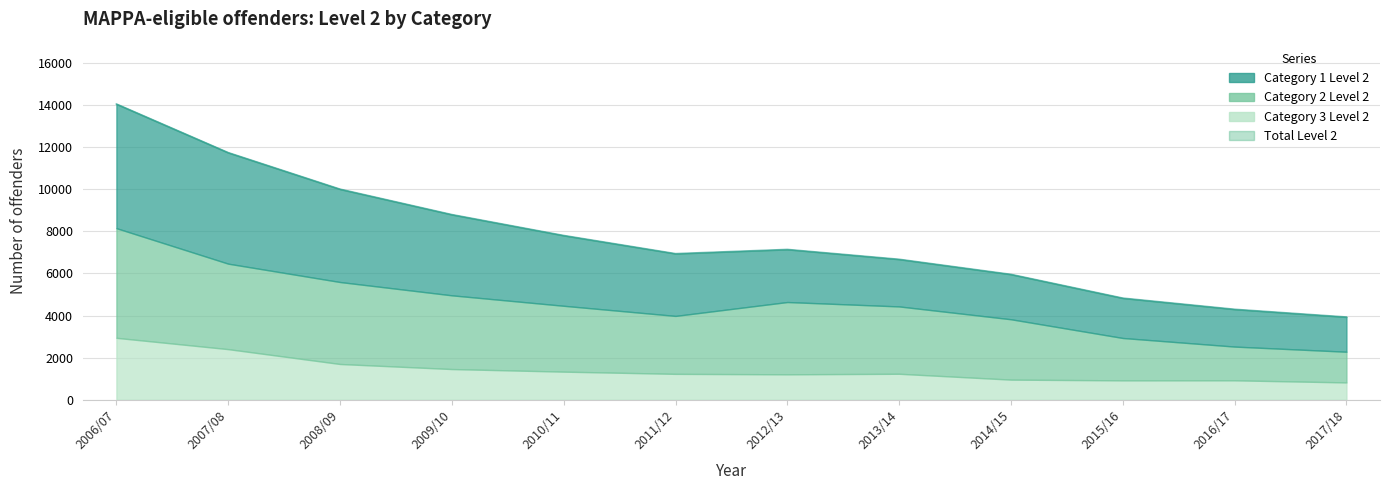

Between 2009/10 and 2007/08, which is larger?

2007/08